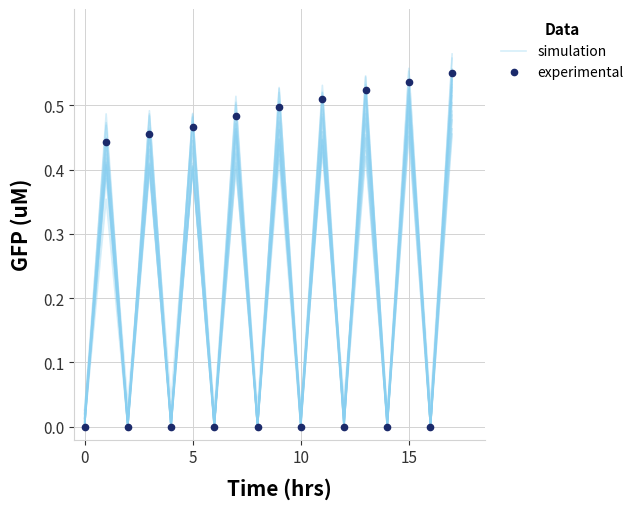

Which label corresponds to the smallest value in the chart?

4